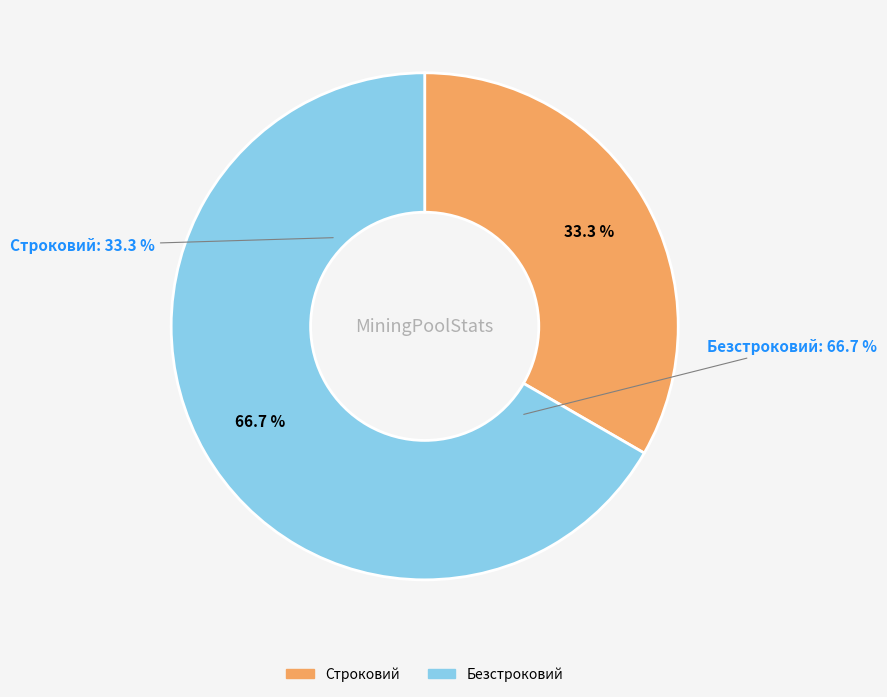

Is it true that Строковий is 33% of the pie?

True